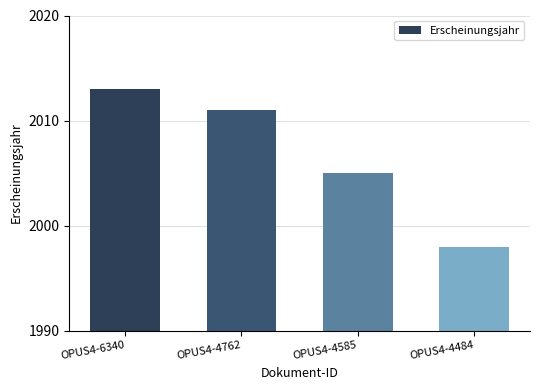

Are the bars grouped side by side (vs. stacked)?

No